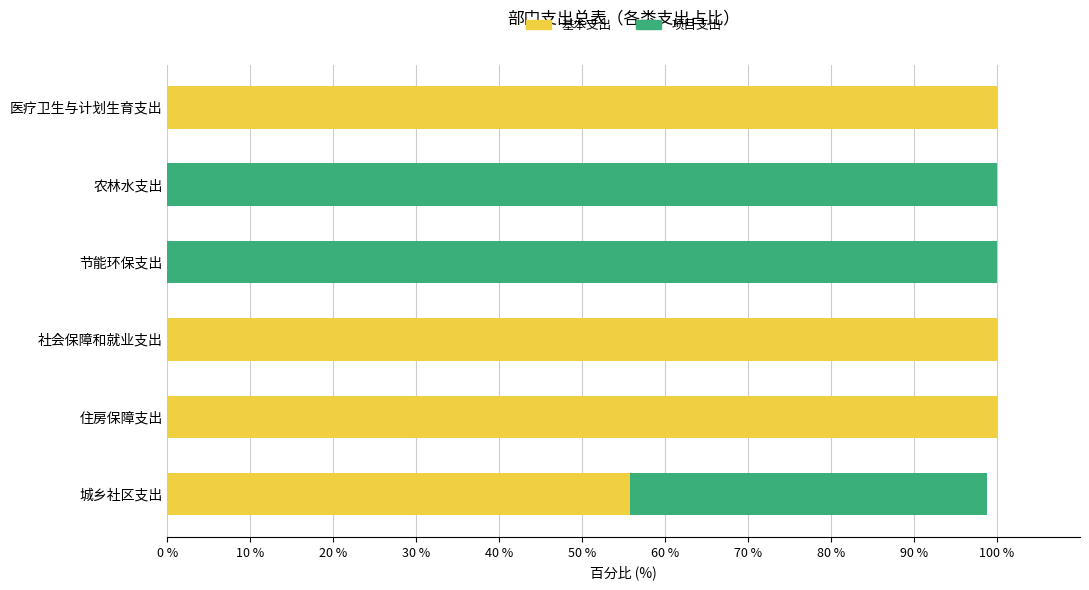

The value of 基本支出 at 农林水支出 is 59.5. True or false?

False